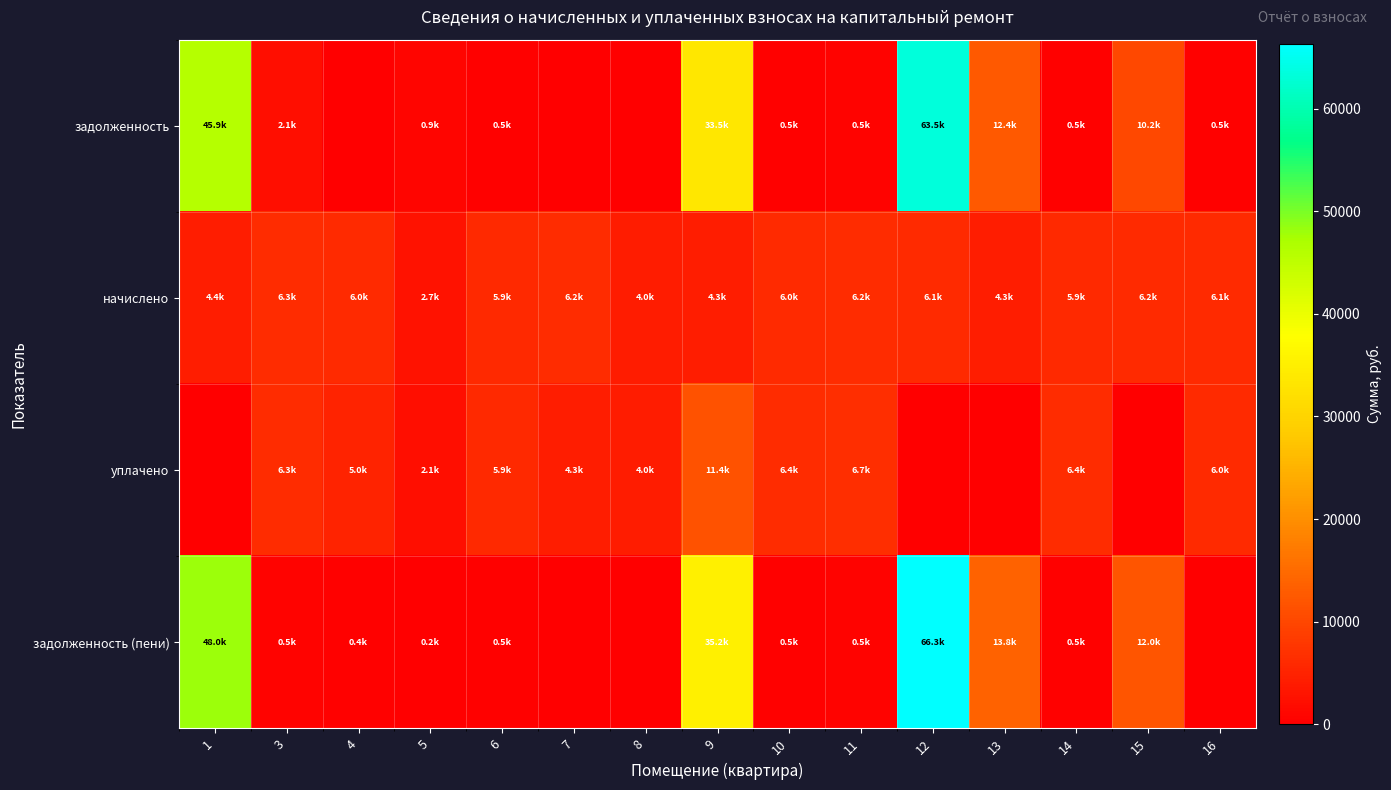

Which has a higher value, 7 or 15?

15